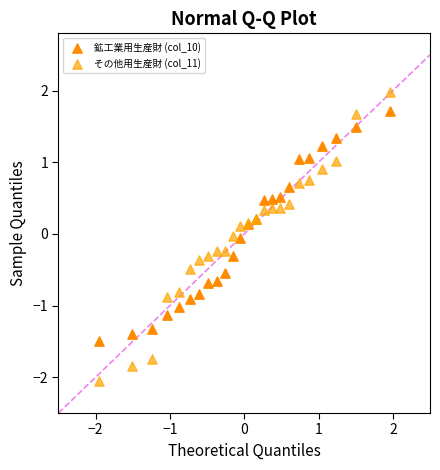

What are all the series names shown in the legend?

鉱工業用生産財 (col_10), その他用生産財 (col_11)